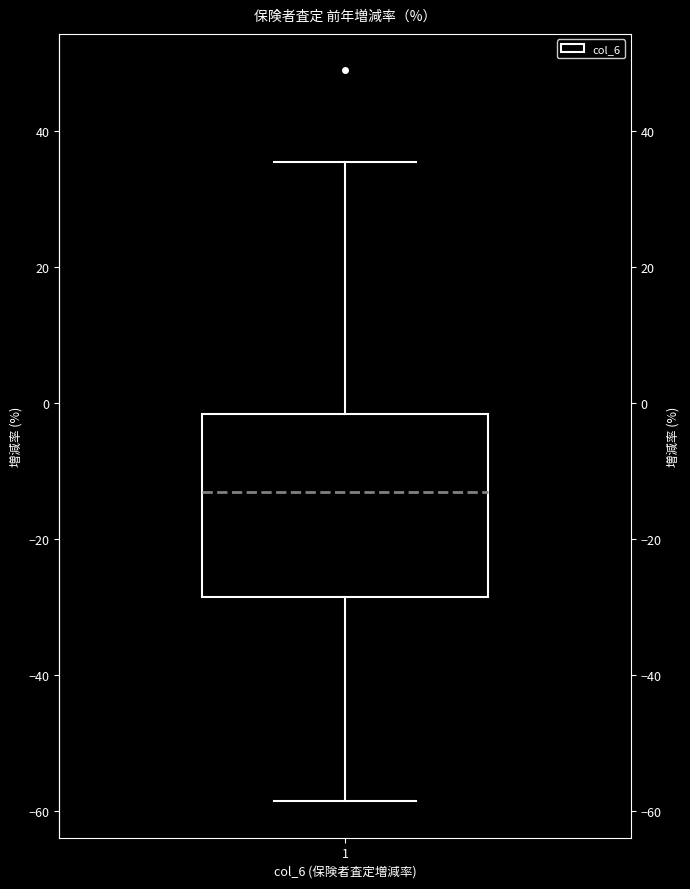

Where does the lower whisker of the box at x = 1 end on the y-axis? The values are not printed on the chart, so give them approximately, as read against the axis.

-58